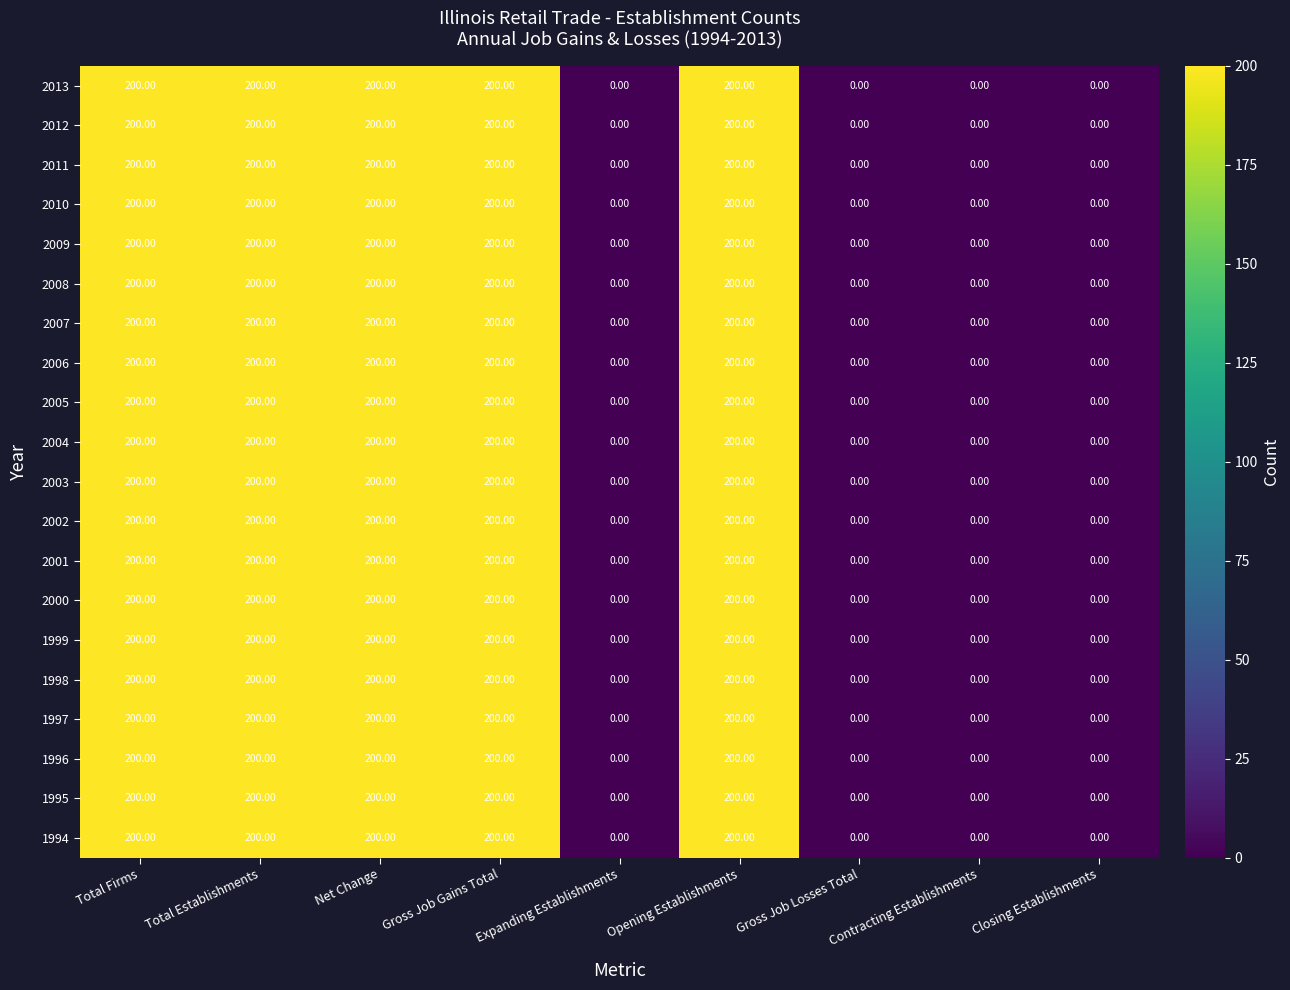

What is the difference between the second highest and minimum values in the 2004 series?

200